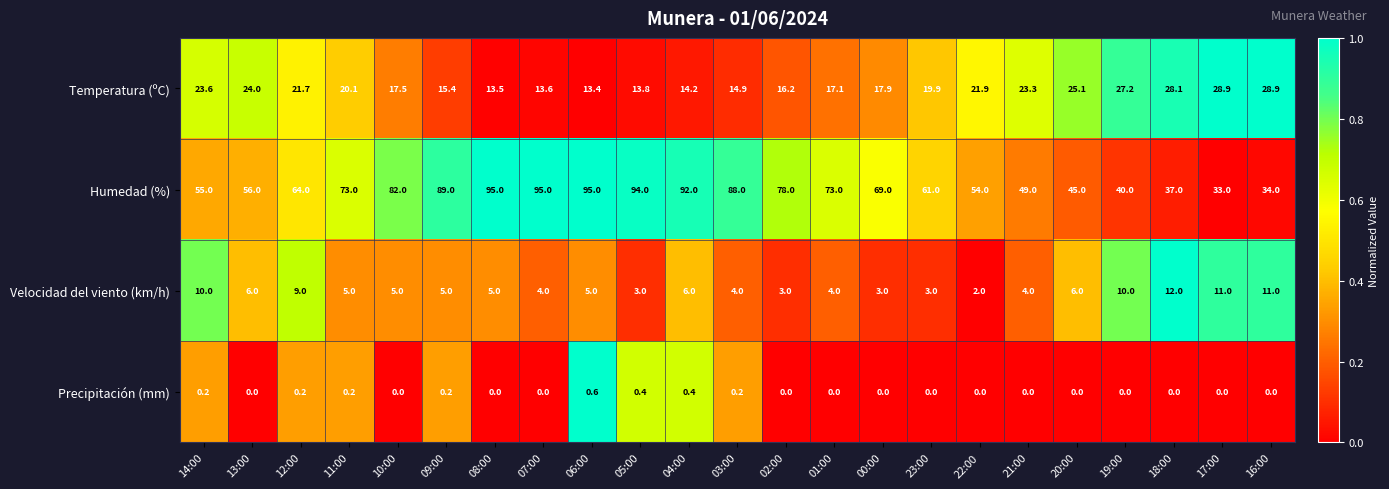

Which series has the largest total across all categories?

Humedad (%)